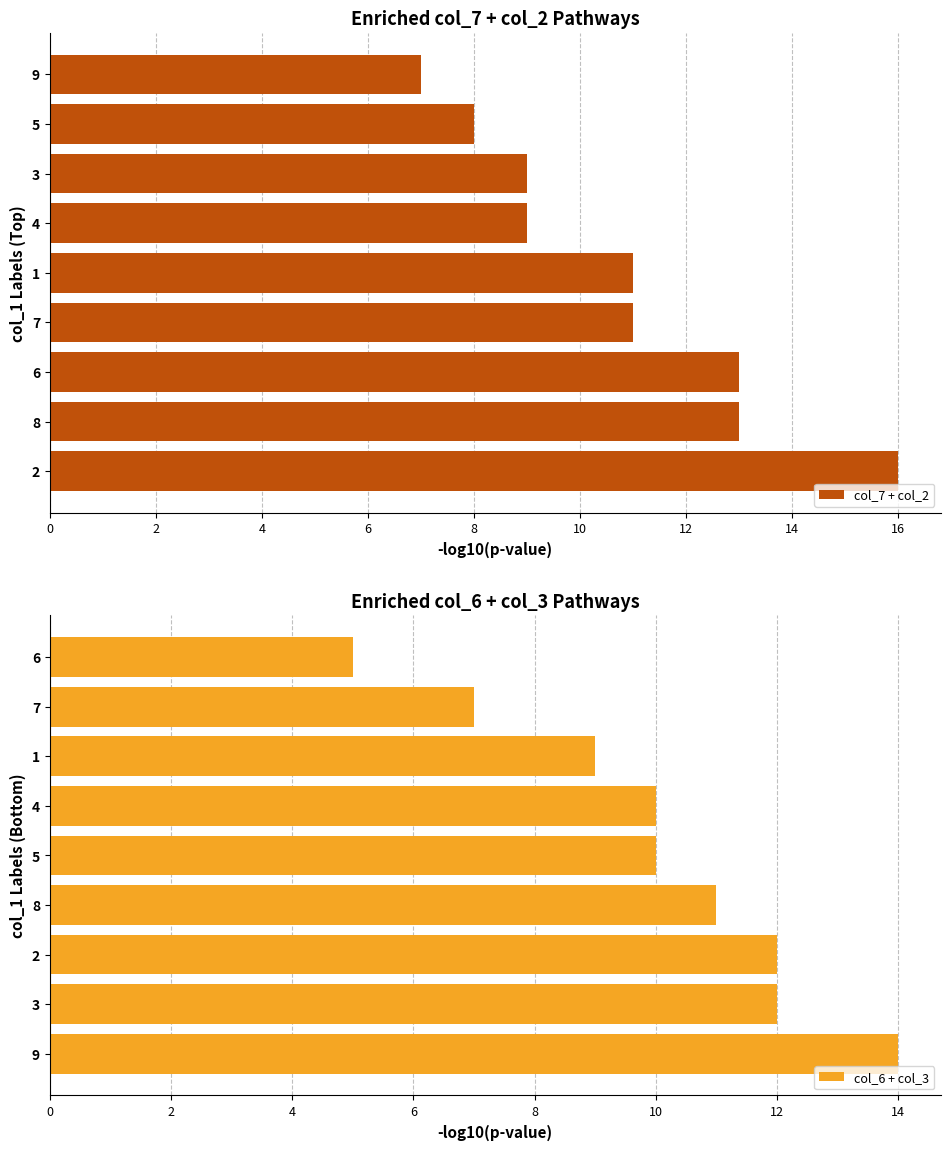

How many bars are there in total?

18